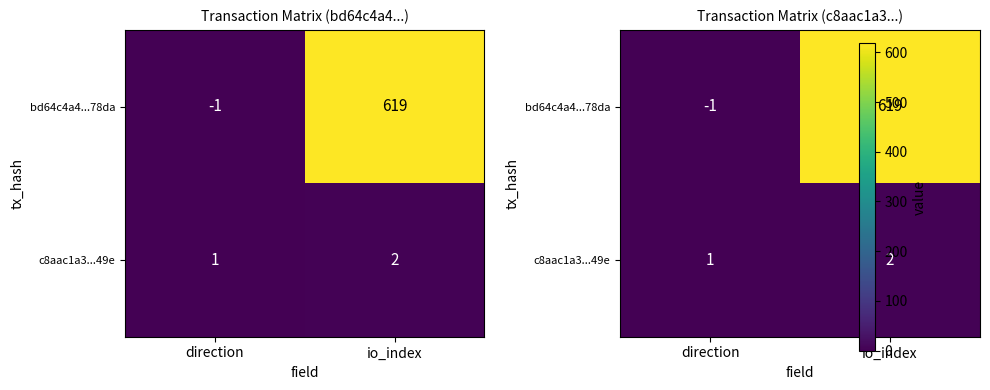

At which label does bd64c4a4...78da reach its minimum?

direction